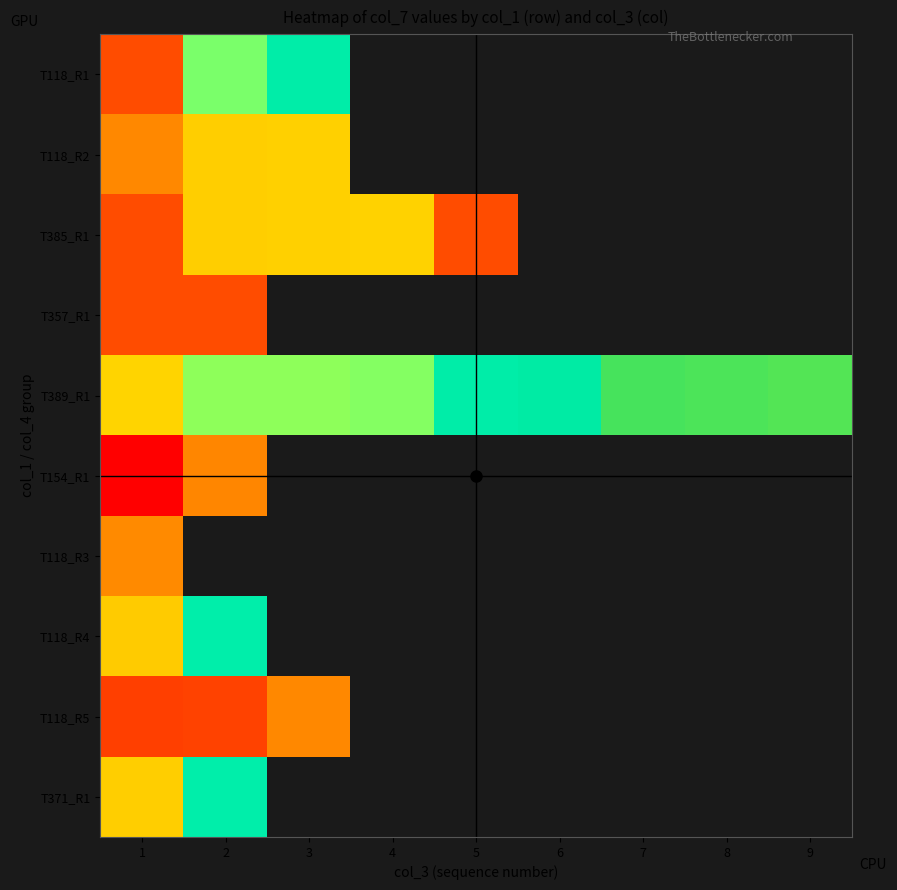

Count the number of data series in this chart.

10